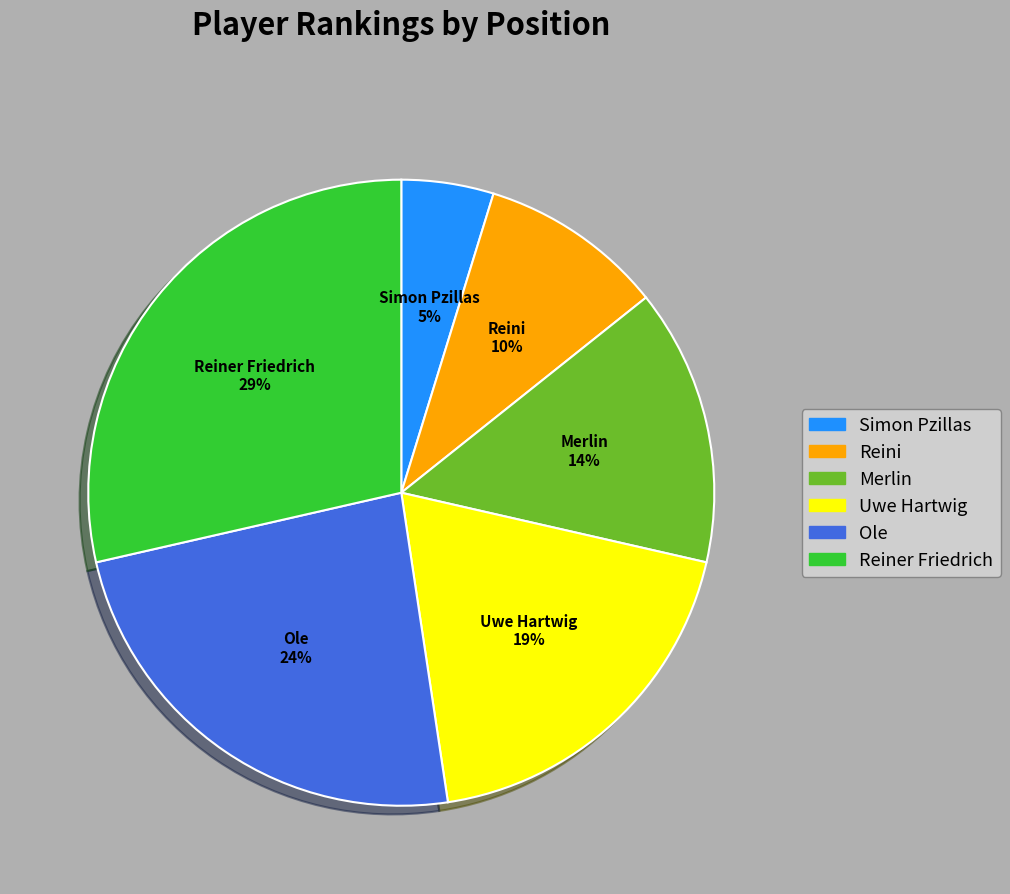

To the nearest percent, what portion does Merlin represent?

14%